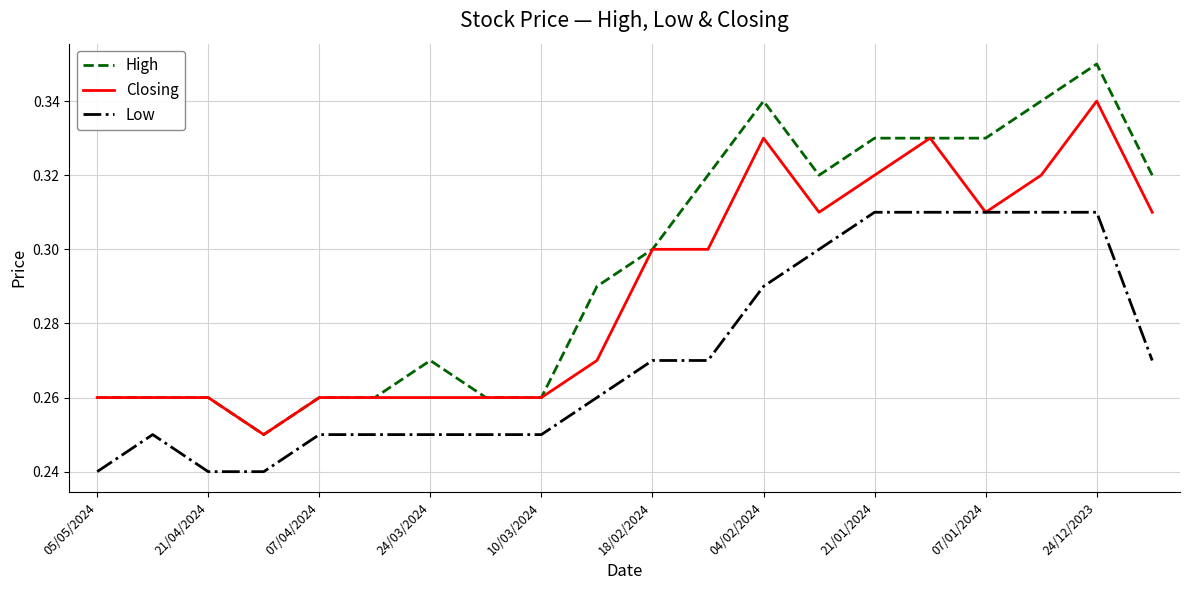

Which series has the largest range (max minus min)?

High